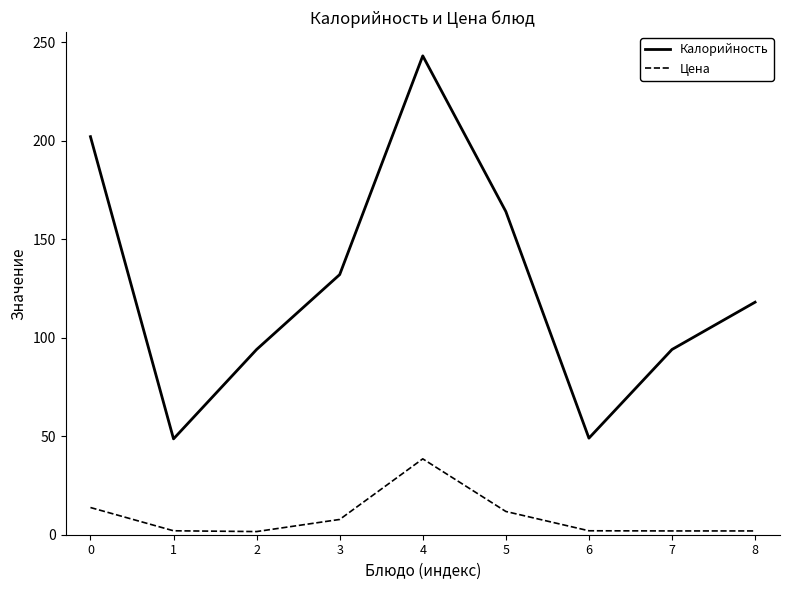

Rank the series at 6 from highest to lowest value.

Калорийность, Цена